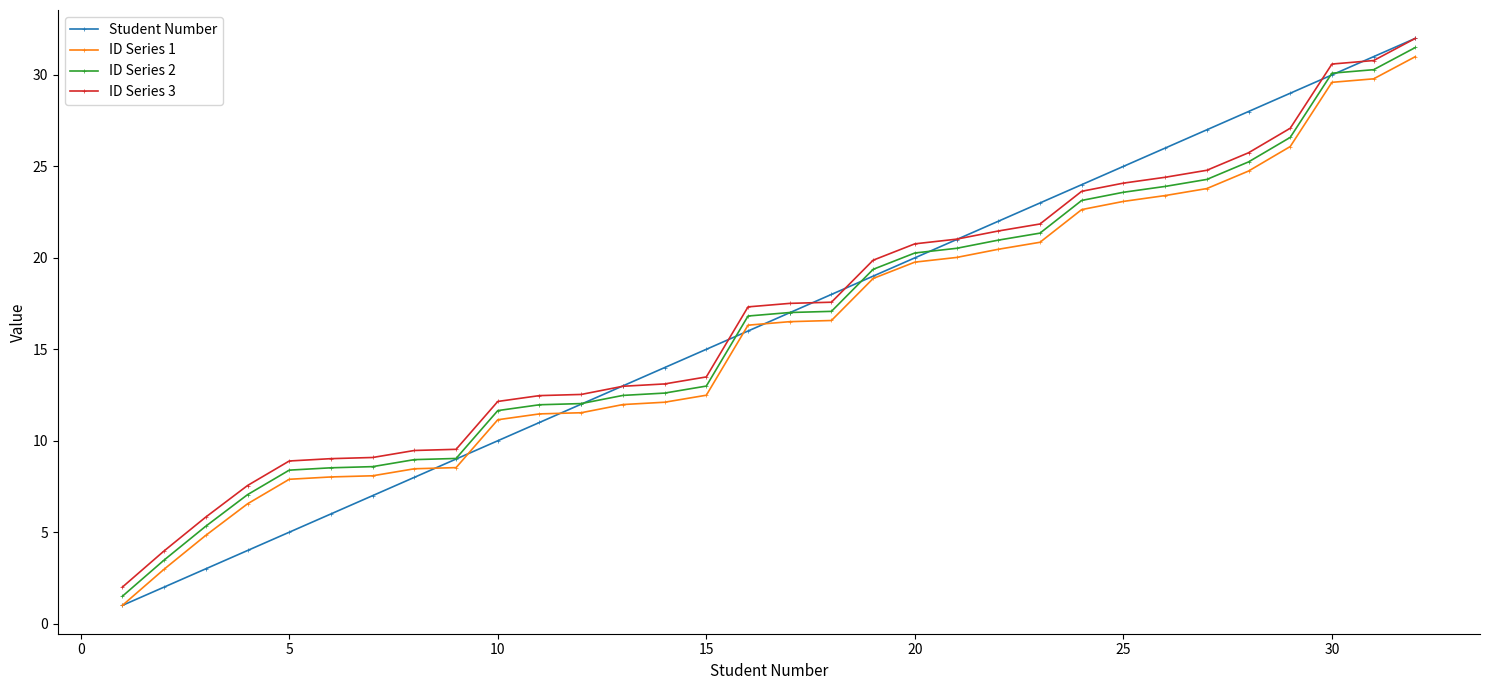

What is the minimum value shown in the chart?

1.0